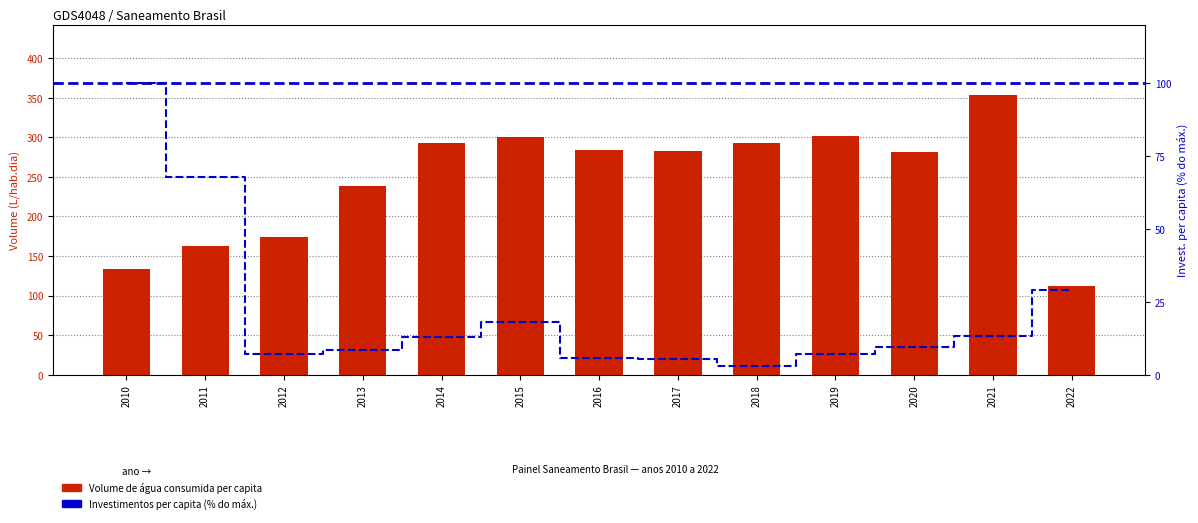

The value of Investimentos per capita em saneamento at 2015 is 6.7. True or false?

False